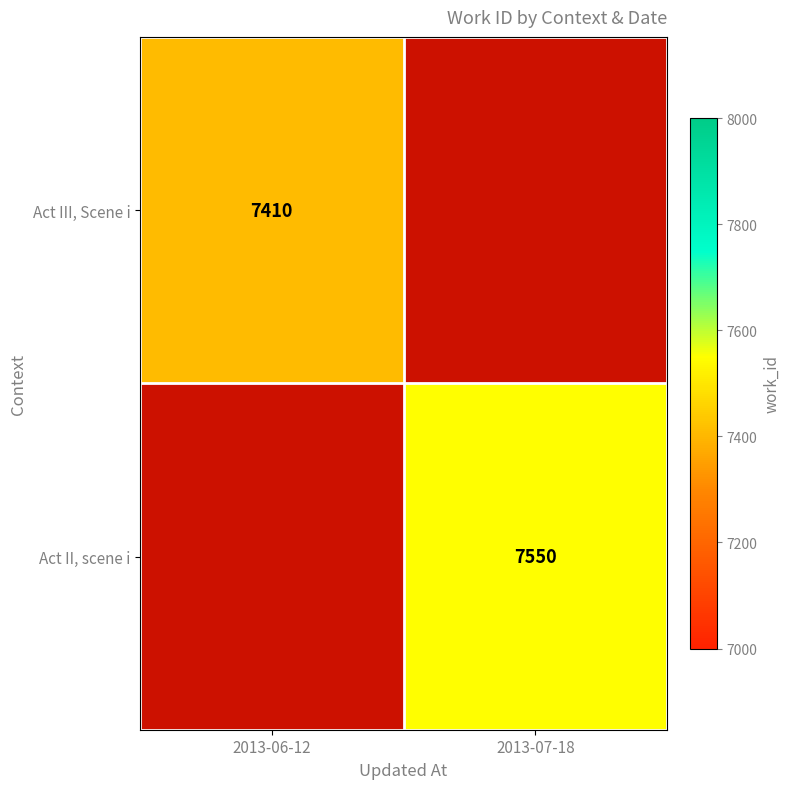

Which has a higher value, 2013-06-12 or 2013-07-18?

2013-07-18